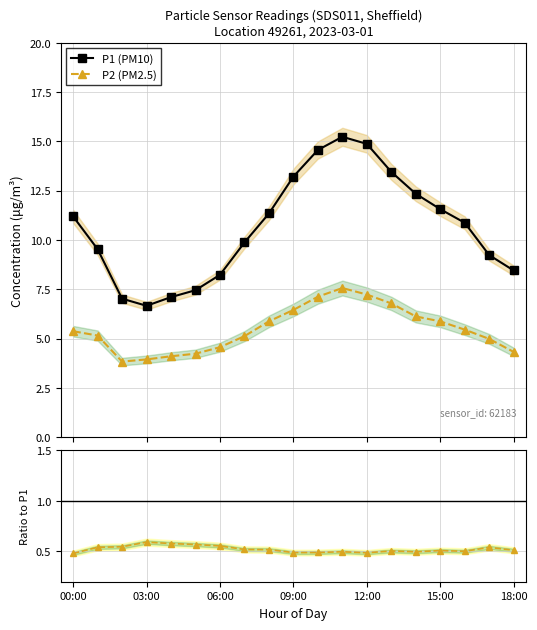

What is the maximum value for P2 (PM2.5)?

7.6